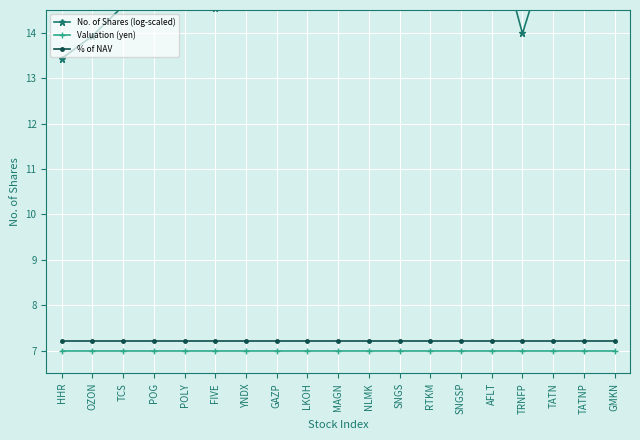

True or false: No. of Shares (log-scaled) has a value of 16.4 at RTKM.

True